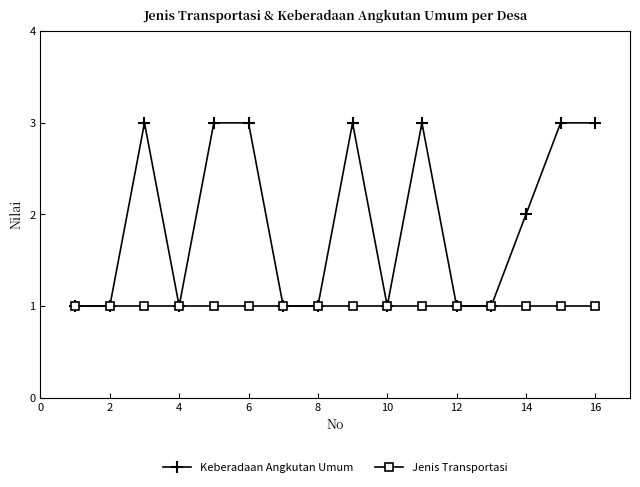

How many lines are shown in the chart?

2